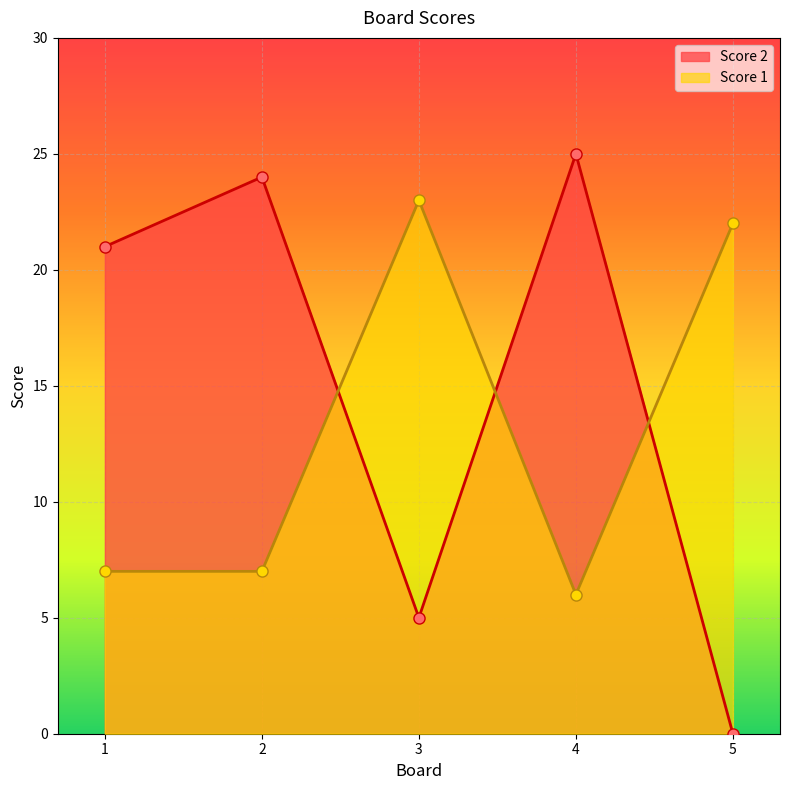

What is the sum of all Score 2 values?

75